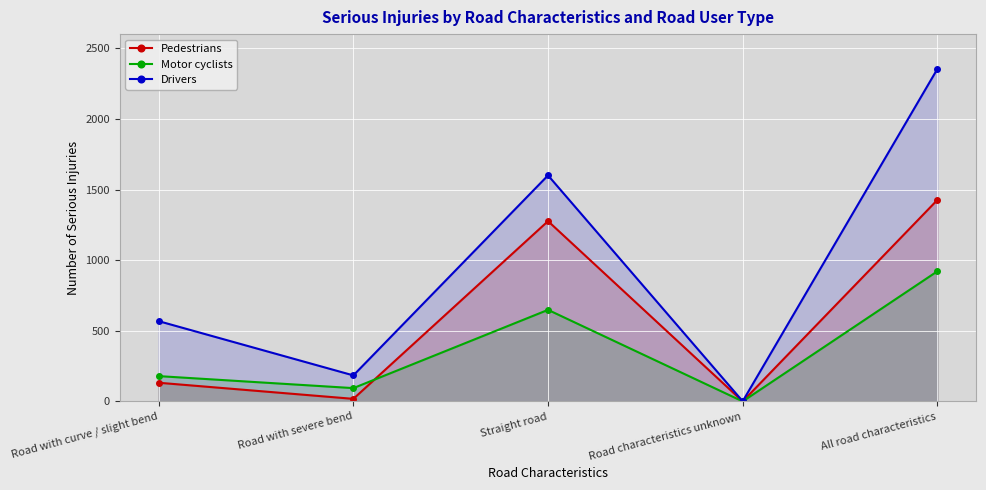

At which label does Drivers first exceed 568?

Straight road